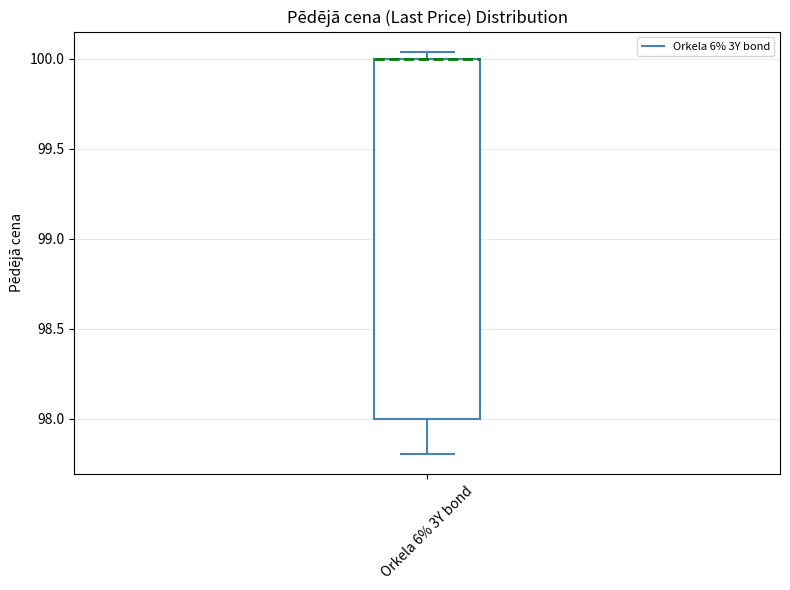

Transcribe this box plot: give where the median line is, the range the box spans, and where the two whiskers end, as read against the y-axis. The values are not printed on the chart, so give them approximately, as read against the axis.

median 100.00 (drawn on the box's upper edge), box 98.00 to 100.00, whiskers 97.80 to 100.05